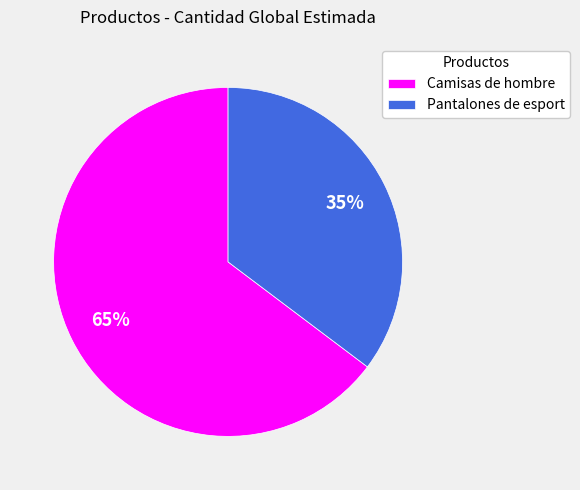

Which has a higher value, Camisas de hombre or Pantalones de esport?

Camisas de hombre